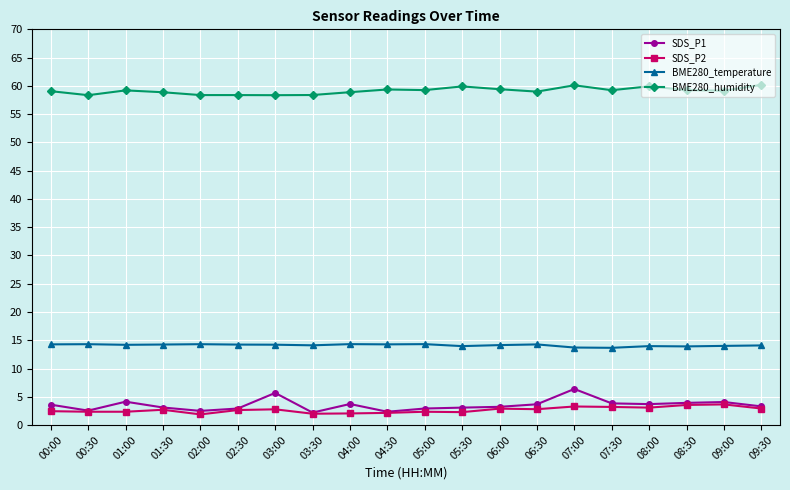

What are all the series names shown in the legend?

SDS_P1, SDS_P2, BME280_temperature, BME280_humidity